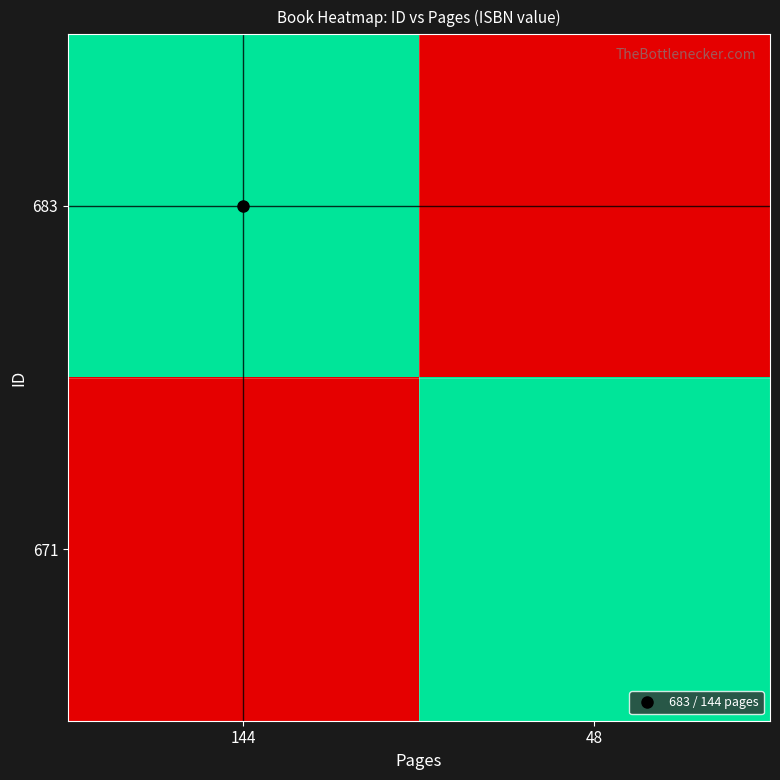

At 48, list the series in order from smallest to largest.

683, 671